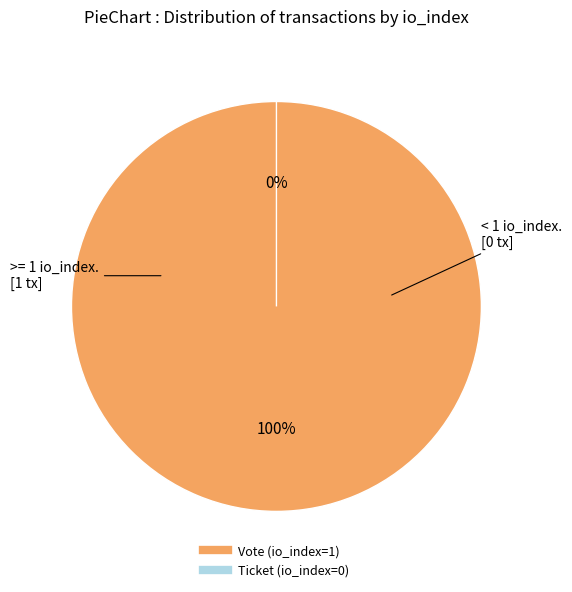

Rank the categories by value from highest to lowest.

Vote (io_index=1), Ticket (io_index=0)